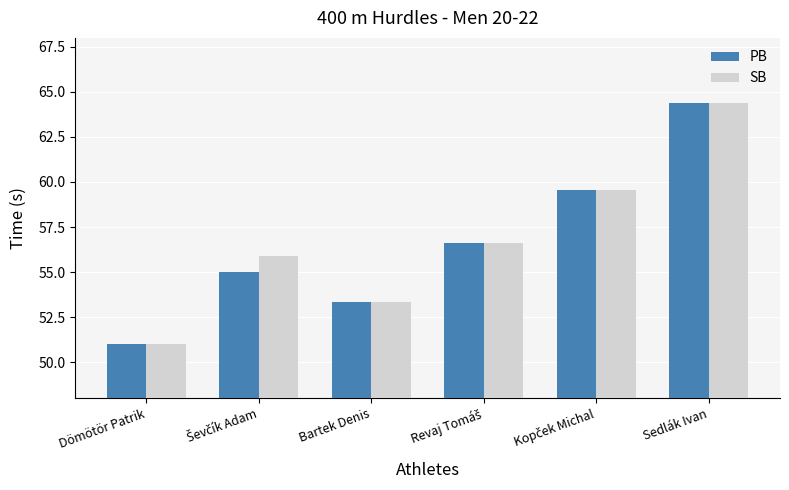

Which category has the lowest value across all series?

Dömötör Patrik